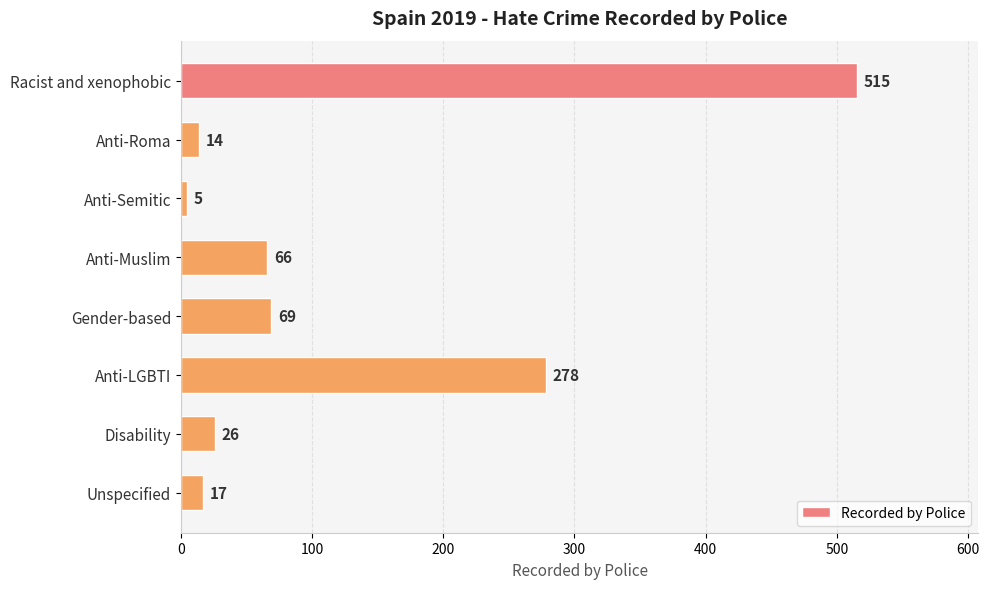

What is the average value?

124